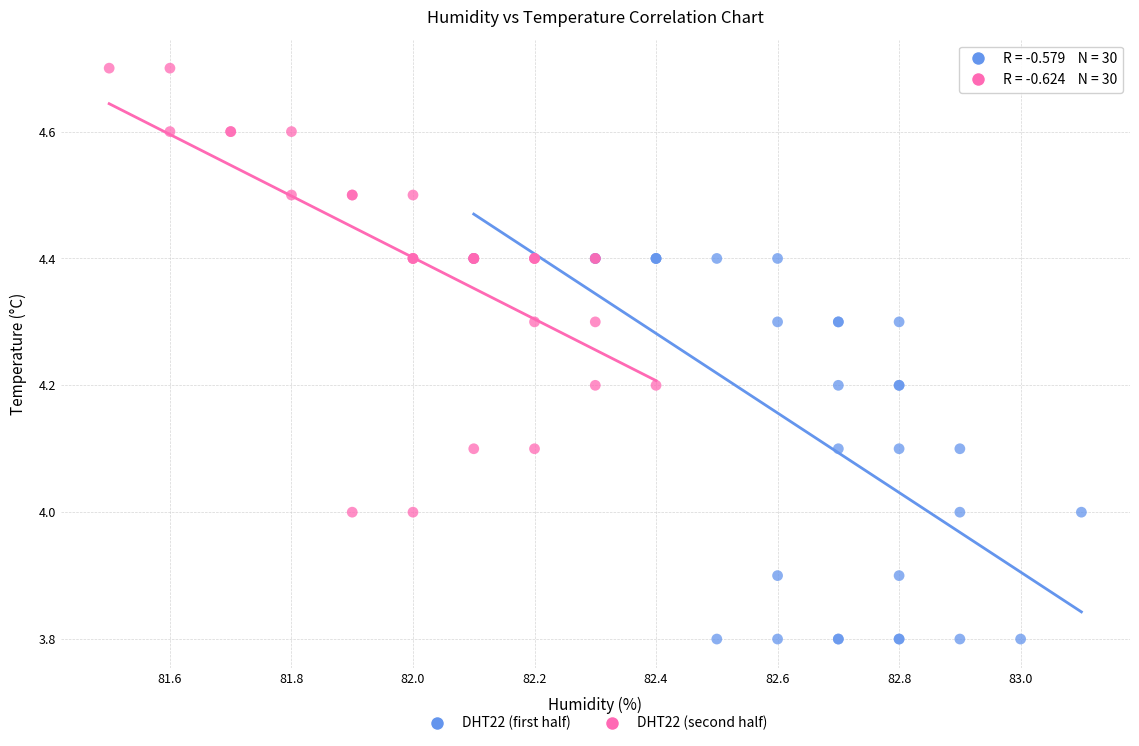

Which series has the widest spread of Y values?

DHT22 (second half)